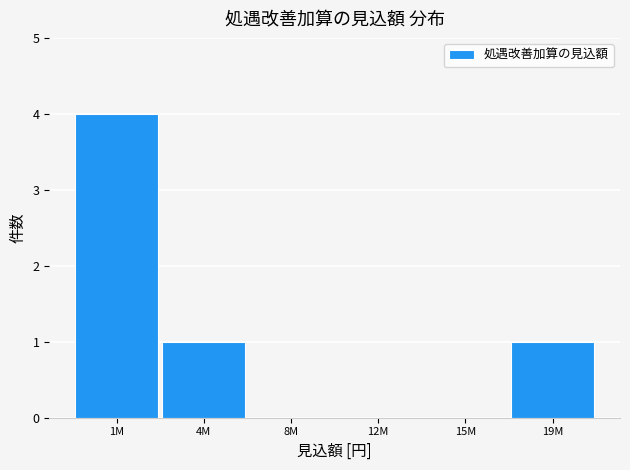

Reading left to right, transcribe all the data shown in this chart.

1M=4	4M=1	8M=0	12M=0	15M=0	19M=1